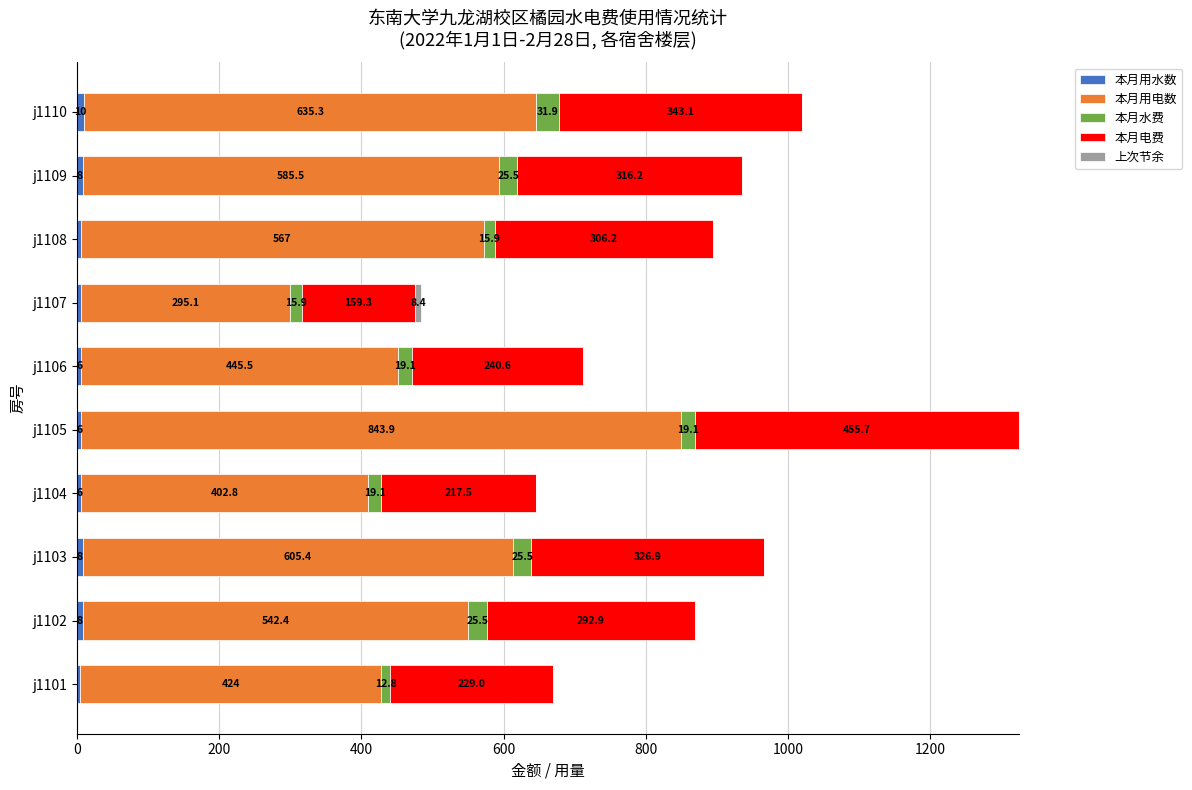

At which category is the sum across all series the highest?

j1105